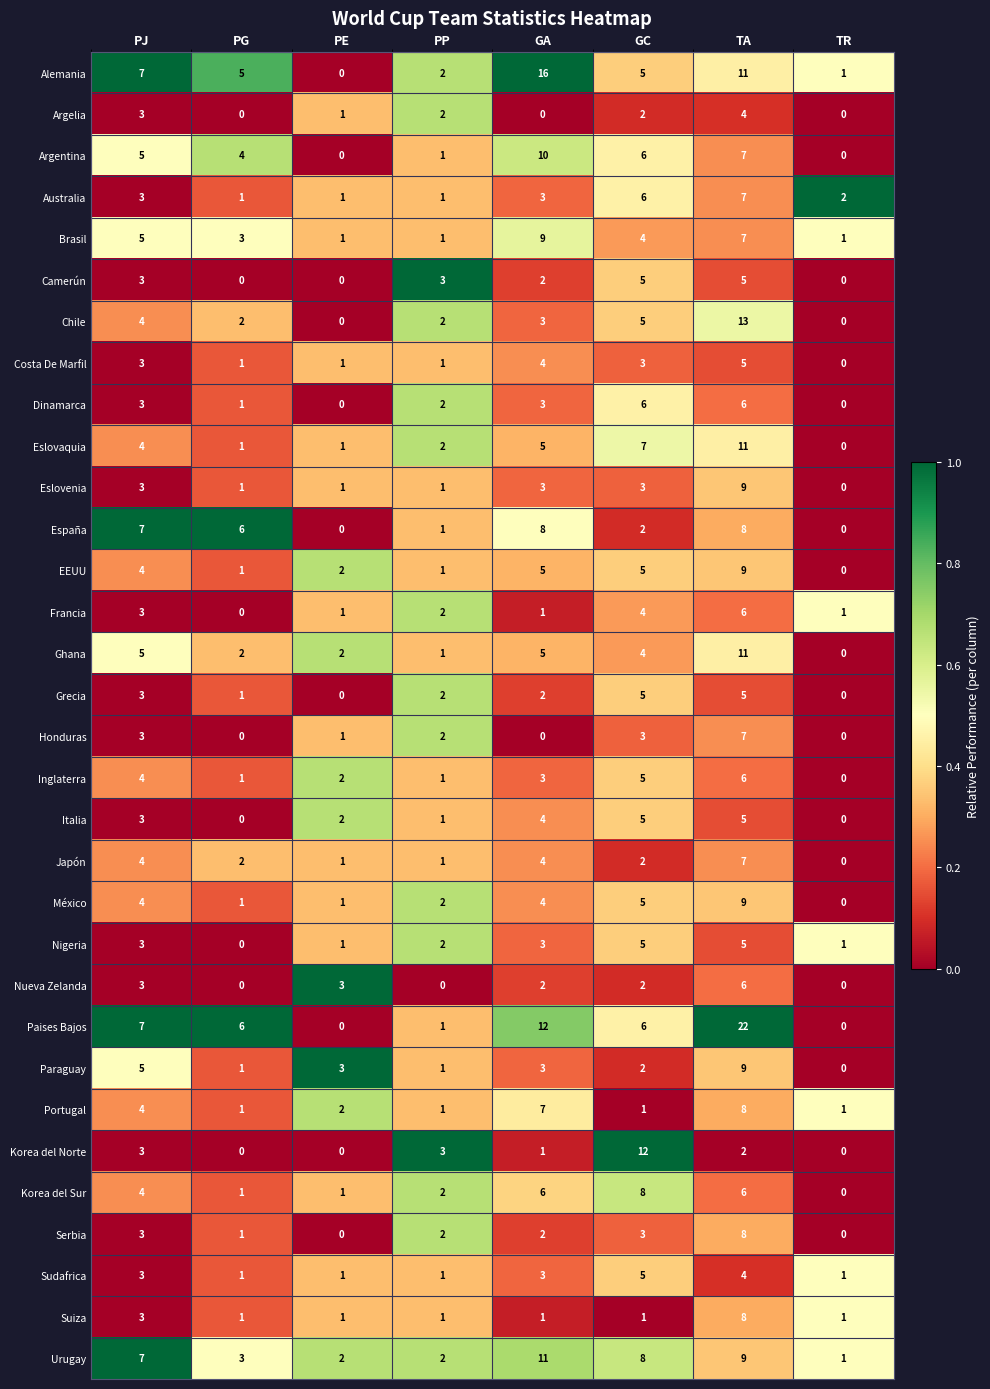

Where is Italia nearest to the value 2?

PE